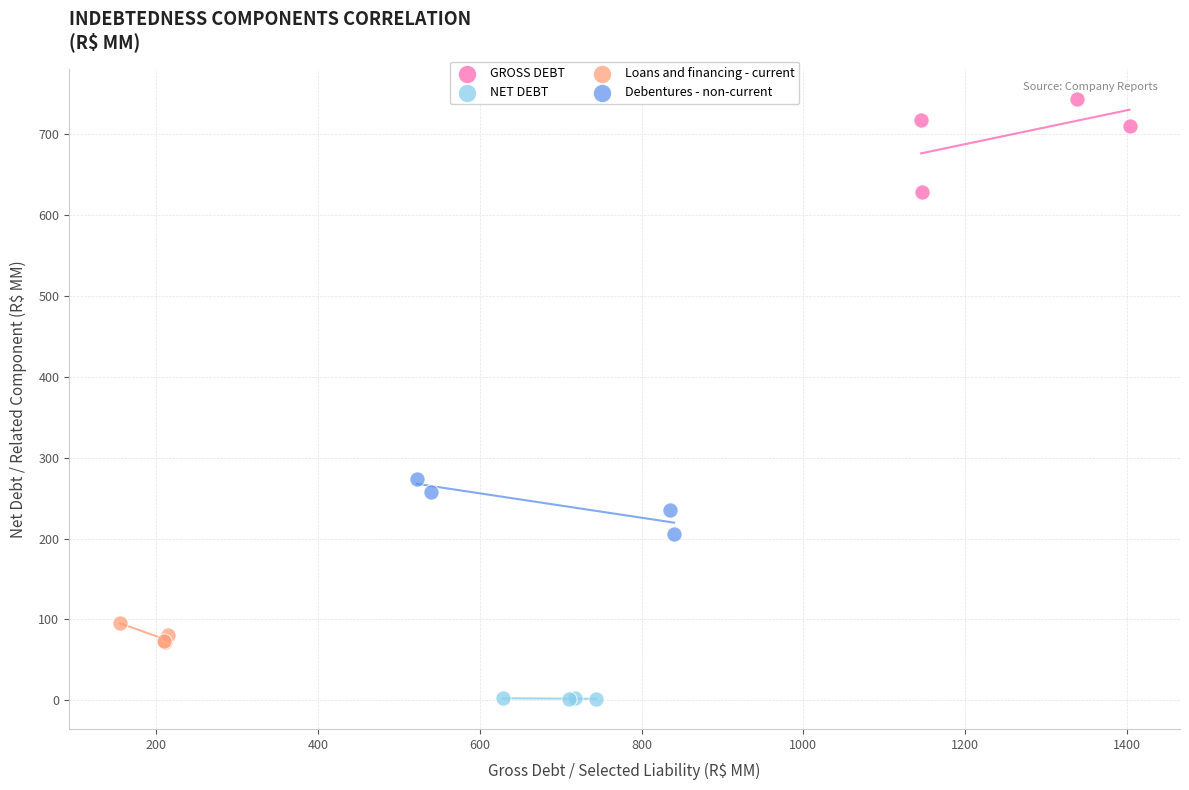

Which series reaches the maximum Y coordinate?

GROSS DEBT